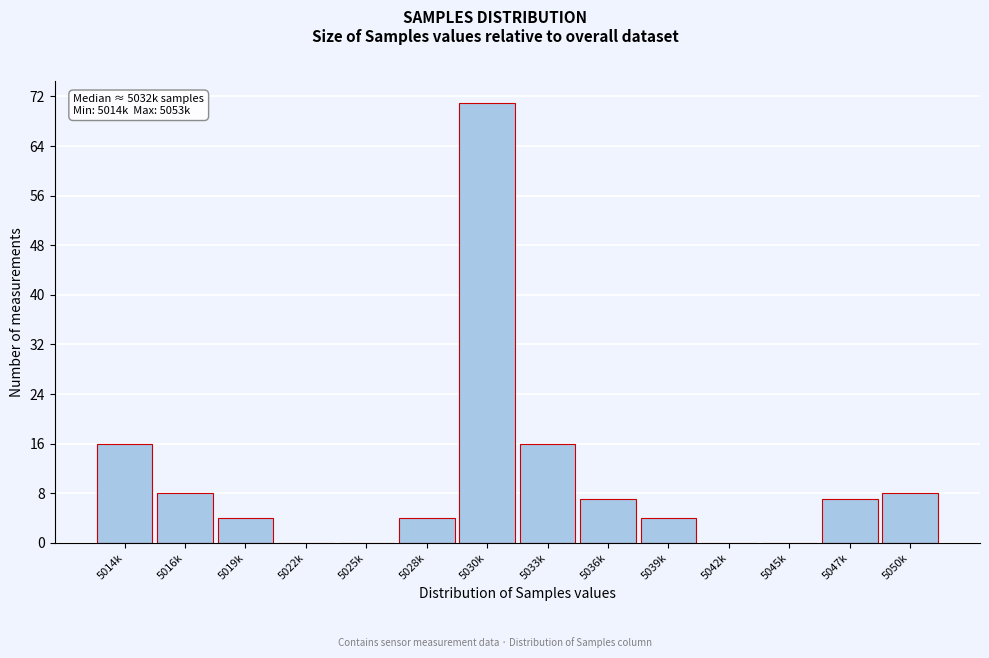

Reading right to left, extract all data points from this chart.

5050k=8	5047k=7	5045k=0	5042k=0	5039k=4	5036k=7	5033k=16	5030k=71	5028k=4	5025k=0	5022k=0	5019k=4	5016k=8	5014k=16